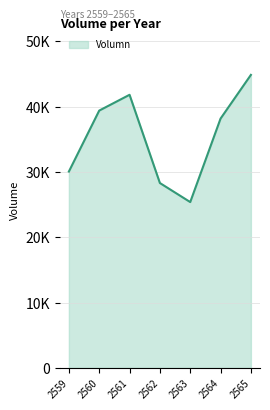

Between 2563 and 2560, which is larger?

2560